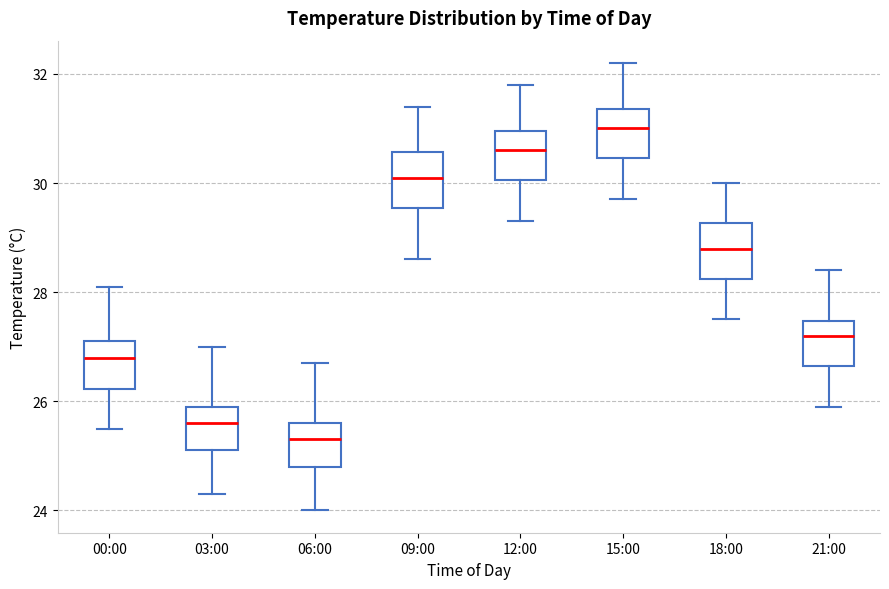

Where does the upper whisker of the box for 06:00 end on the y-axis? The values are not printed on the chart, so give them approximately, as read against the axis.

26.8